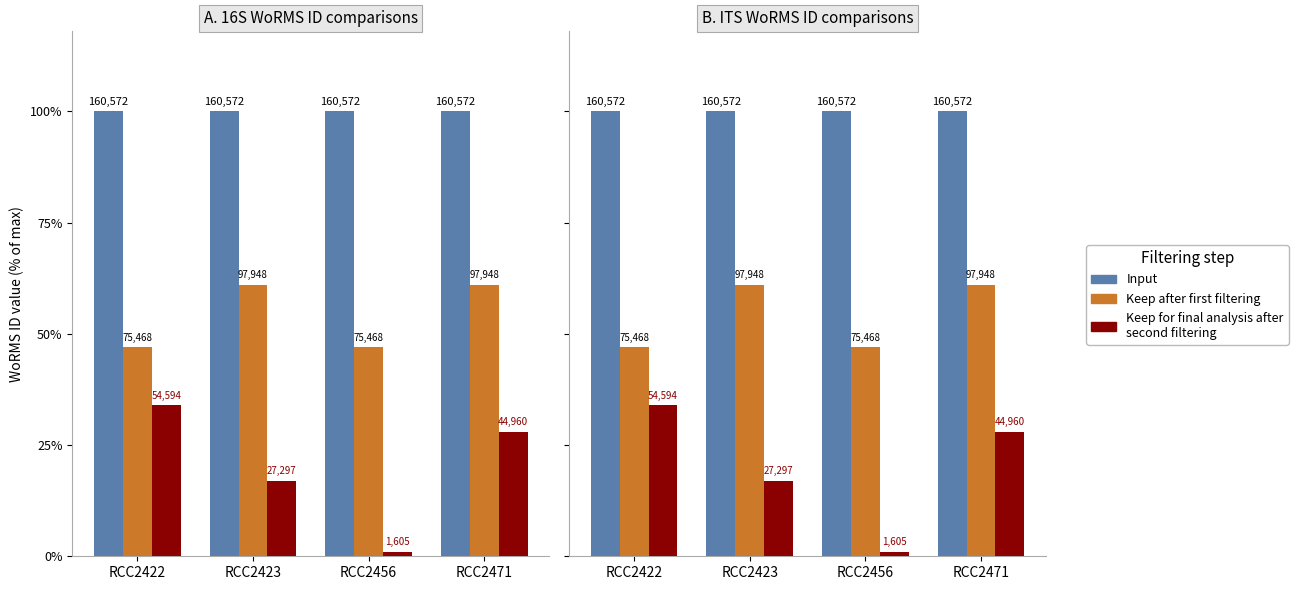

Rank the categories by Keep after first filtering value from lowest to highest.

RCC2422, RCC2456, RCC2423, RCC2471